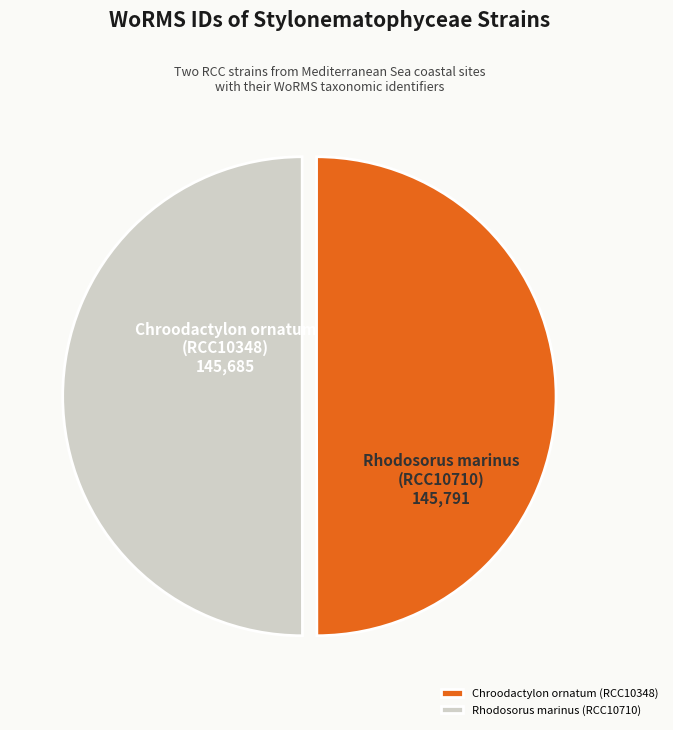

Count the number of slices in the pie.

2